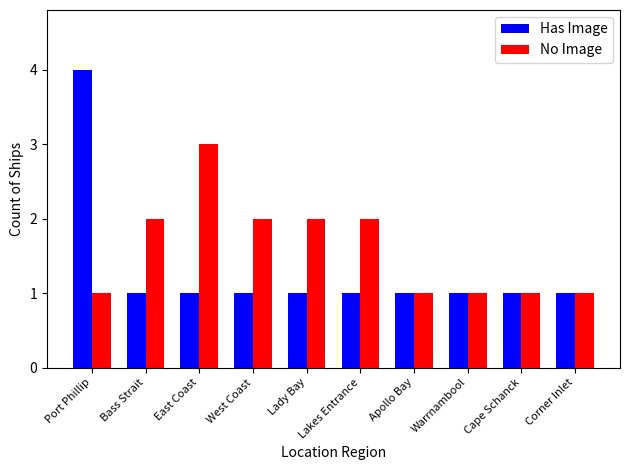

How many data points does each series have?

10